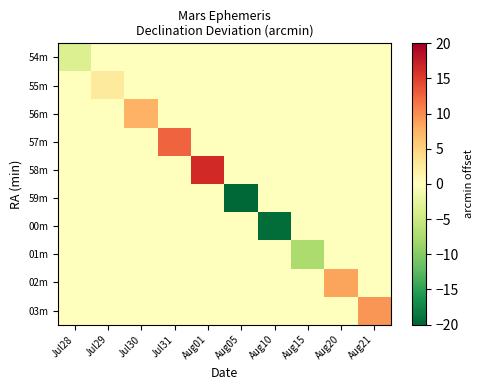

Reading left to right, what are all the values shown in this chart?

54m: Jul28=-3.5	Jul29=0.0	Jul30=0.0	Jul31=0.0	Aug01=0.0	Aug05=0.0	Aug10=0.0	Aug15=0.0	Aug20=0.0	Aug21=0.0
55m: Jul28=0.0	Jul29=2.5	Jul30=0.0	Jul31=0.0	Aug01=0.0	Aug05=0.0	Aug10=0.0	Aug15=0.0	Aug20=0.0	Aug21=0.0
56m: Jul28=0.0	Jul29=0.0	Jul30=7.5	Jul31=0.0	Aug01=0.0	Aug05=0.0	Aug10=0.0	Aug15=0.0	Aug20=0.0	Aug21=0.0
57m: Jul28=0.0	Jul29=0.0	Jul30=0.0	Jul31=12.5	Aug01=0.0	Aug05=0.0	Aug10=0.0	Aug15=0.0	Aug20=0.0	Aug21=0.0
58m: Jul28=0.0	Jul29=0.0	Jul30=0.0	Jul31=0.0	Aug01=16.5	Aug05=0.0	Aug10=0.0	Aug15=0.0	Aug20=0.0	Aug21=0.0
59m: Jul28=0.0	Jul29=0.0	Jul30=0.0	Jul31=0.0	Aug01=0.0	Aug05=-26.5	Aug10=0.0	Aug15=0.0	Aug20=0.0	Aug21=0.0
00m: Jul28=0.0	Jul29=0.0	Jul30=0.0	Jul31=0.0	Aug01=0.0	Aug05=0.0	Aug10=-19.5	Aug15=0.0	Aug20=0.0	Aug21=0.0
01m: Jul28=0.0	Jul29=0.0	Jul30=0.0	Jul31=0.0	Aug01=0.0	Aug05=0.0	Aug10=0.0	Aug15=-7.5	Aug20=0.0	Aug21=0.0
02m: Jul28=0.0	Jul29=0.0	Jul30=0.0	Jul31=0.0	Aug01=0.0	Aug05=0.0	Aug10=0.0	Aug15=0.0	Aug20=8.5	Aug21=0.0
03m: Jul28=0.0	Jul29=0.0	Jul30=0.0	Jul31=0.0	Aug01=0.0	Aug05=0.0	Aug10=0.0	Aug15=0.0	Aug20=0.0	Aug21=9.5